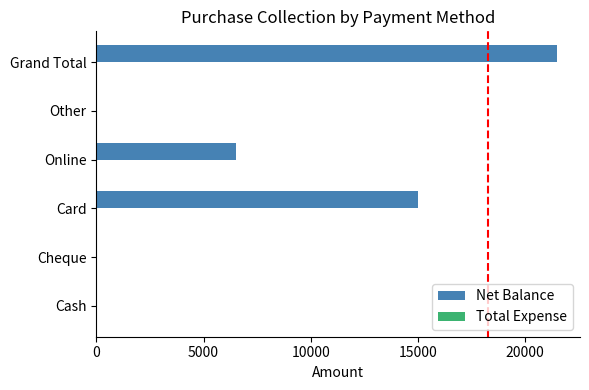

Does the chart contain stacked bars?

No